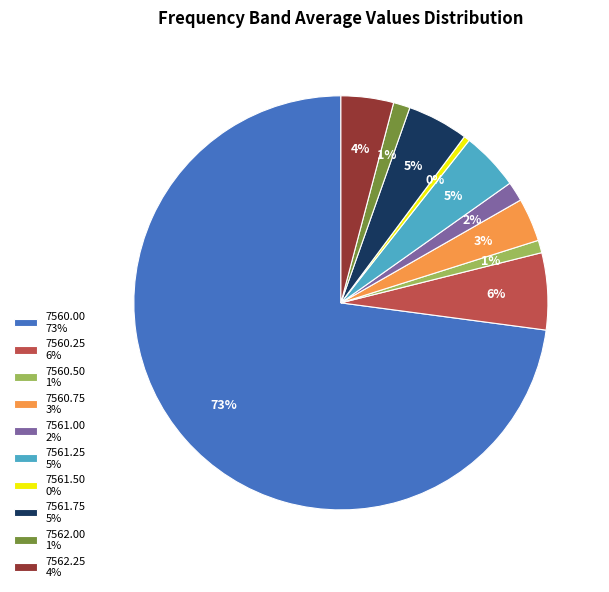

Do 7560.25 6% and 7560.75 3% together represent more than half of the pie?

No